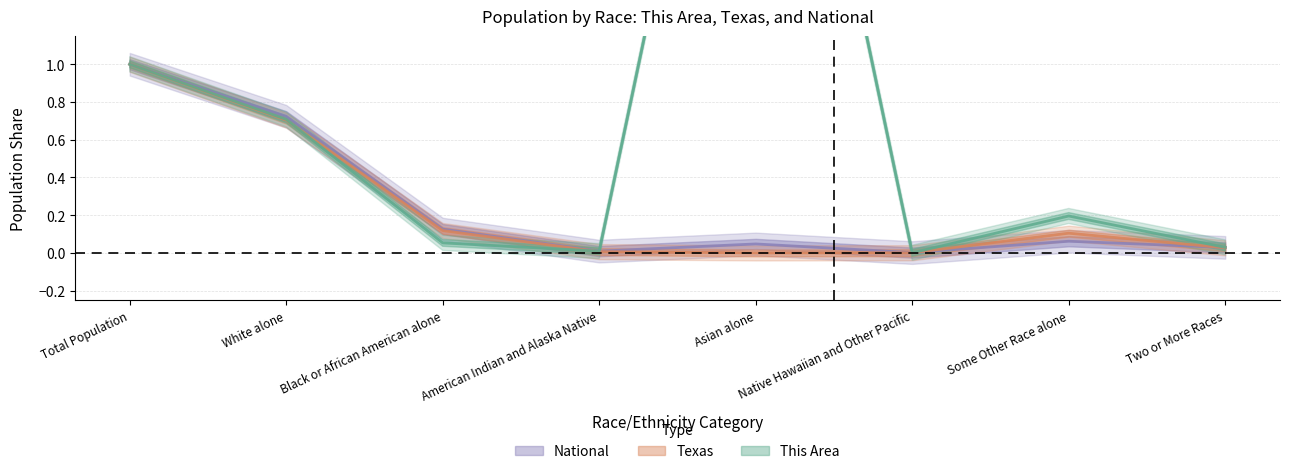

How many intersections are there between Texas and National?

2